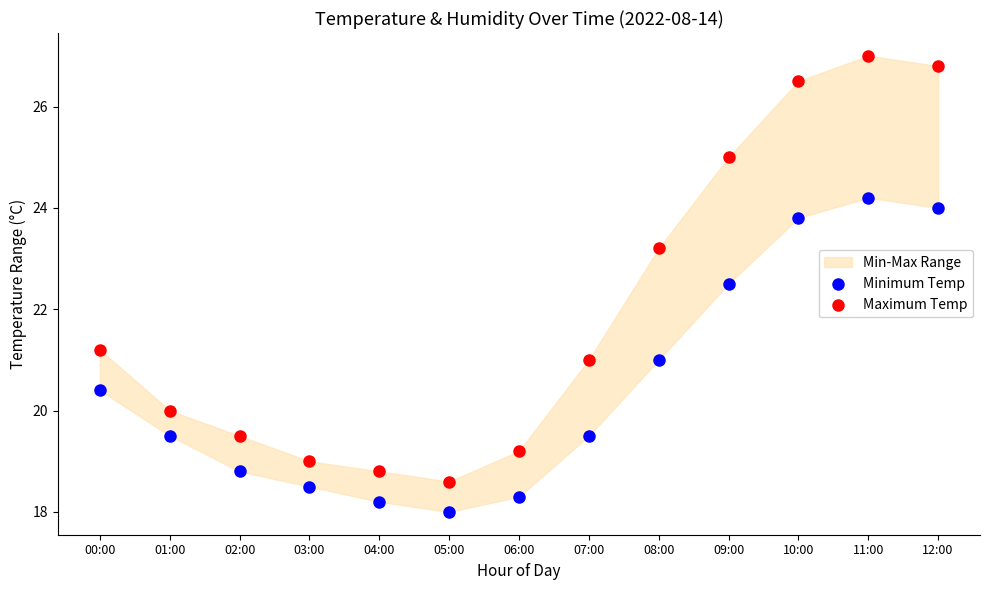

Which series contains the lowest Y value?

Minimum Temp